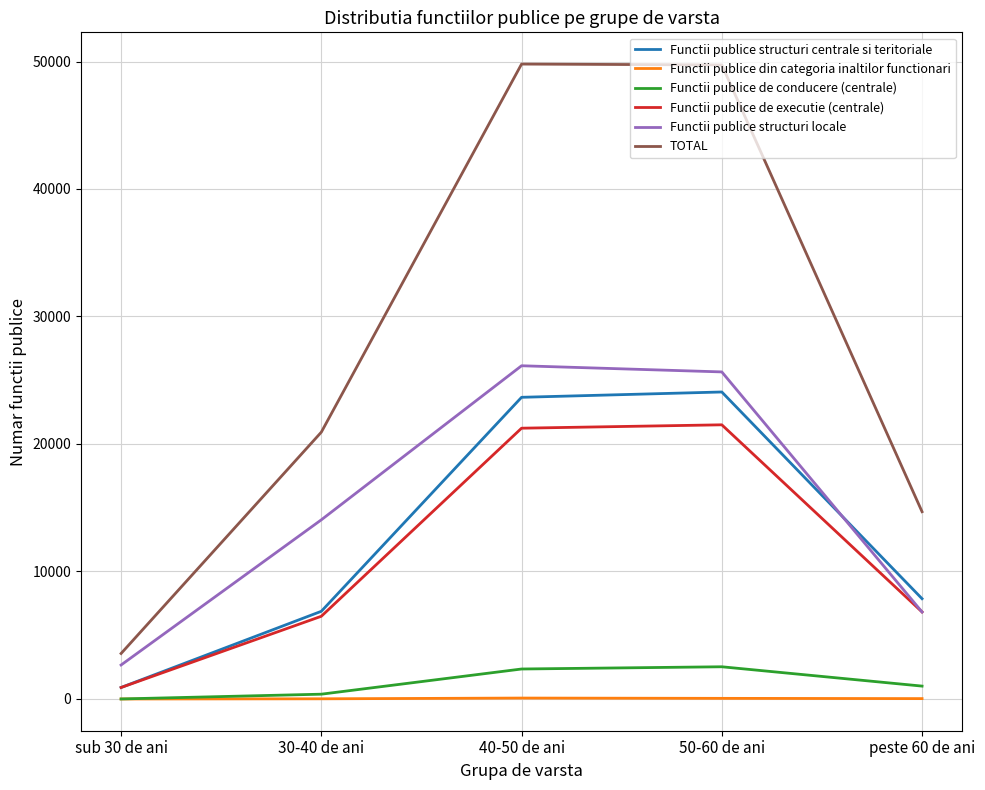

Is this an area chart (filled region under the line)?

No